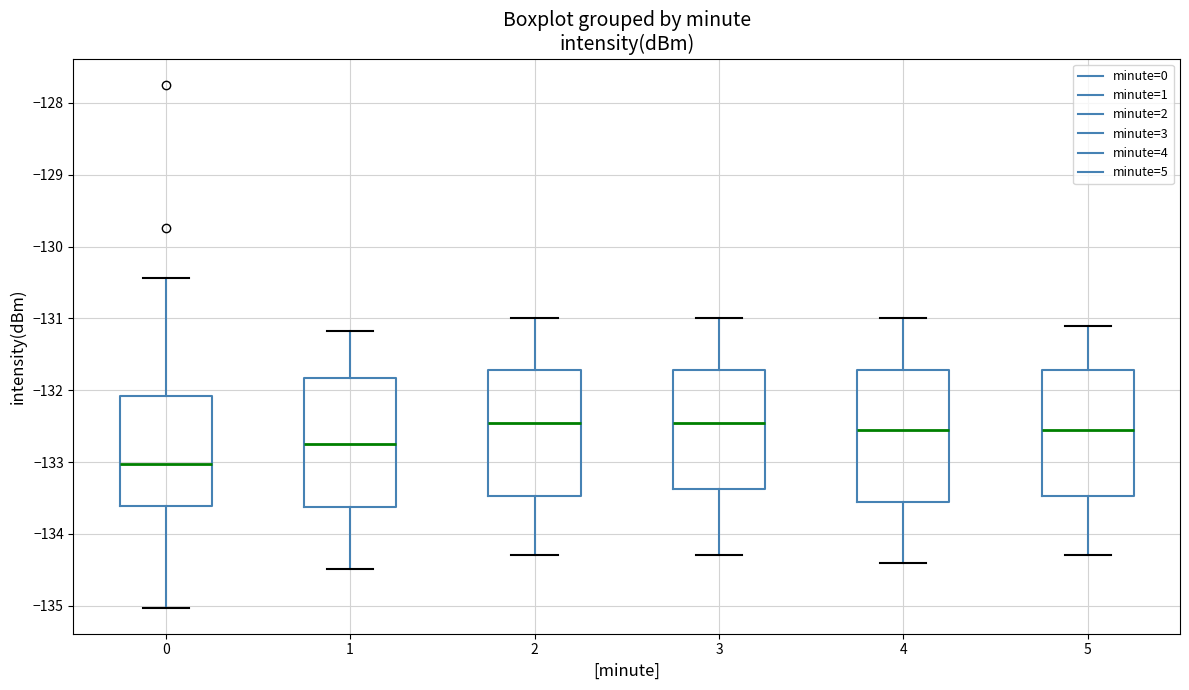

Reading left to right, read every box against the y-axis: the position of its median line, the range the box covers, and the ends of its whiskers. The values are not printed on the chart, so give them approximately, as read against the axis.

0: median -133.0, box -133.6 to -132.1, whiskers -135.0 to -130.4
1: median -132.7, box -133.6 to -131.8, whiskers -134.5 to -131.2
2: median -132.4, box -133.5 to -131.7, whiskers -134.3 to -131.0
3: median -132.4, box -133.4 to -131.7, whiskers -134.3 to -131.0
4: median -132.5, box -133.5 to -131.7, whiskers -134.4 to -131.0
5: median -132.5, box -133.5 to -131.7, whiskers -134.3 to -131.1